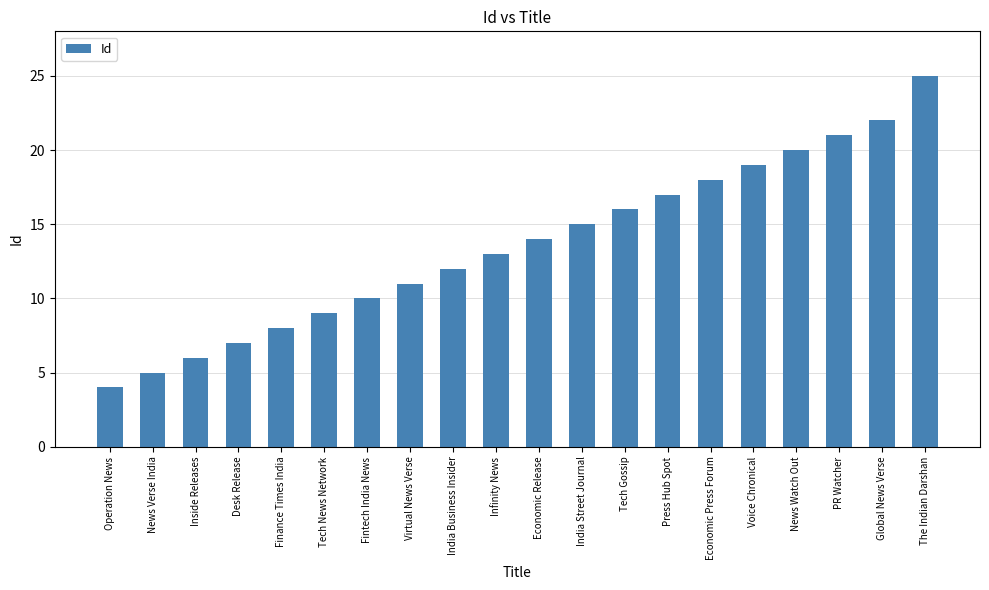

Which has a higher value, Operation News or Economic Press Forum?

Economic Press Forum